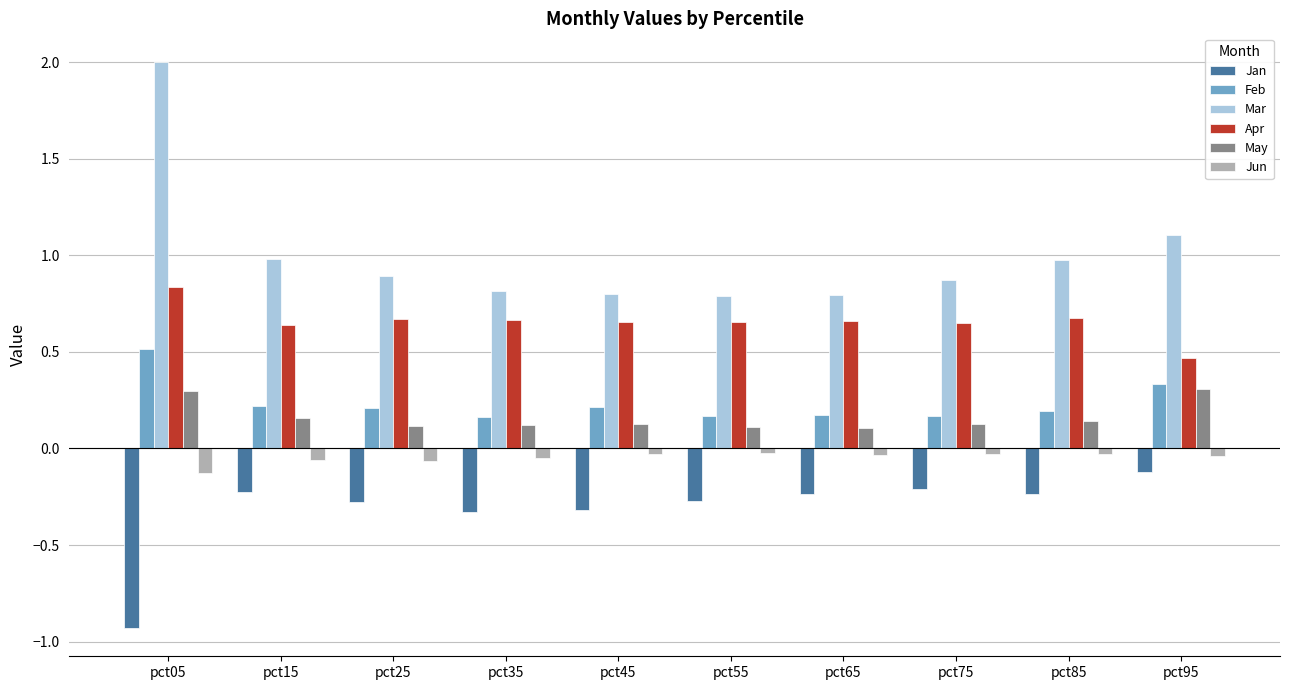

Is it true that Jun equals -0.0 at pct55?

True